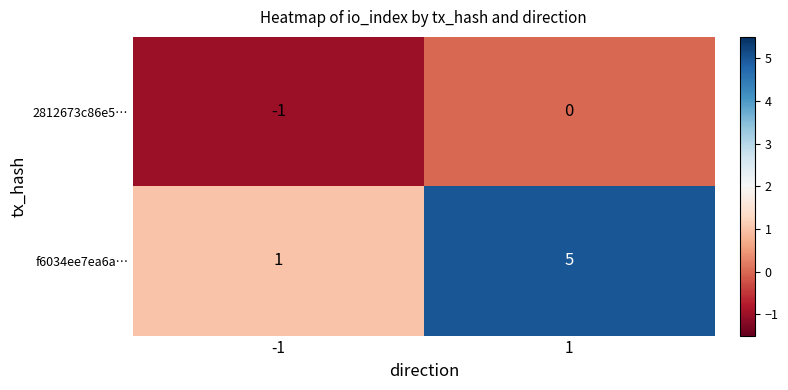

Is it true that f6034ee7ea6a… equals 2 at 1?

False